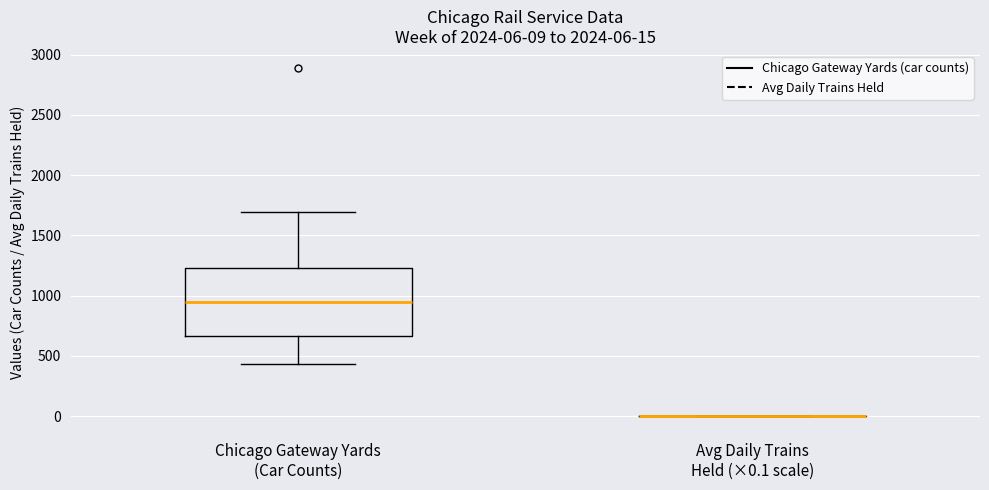

Comparing the boxes themselves (not the whiskers), which one is the tallest?

Chicago Gateway Yards (Car Counts)